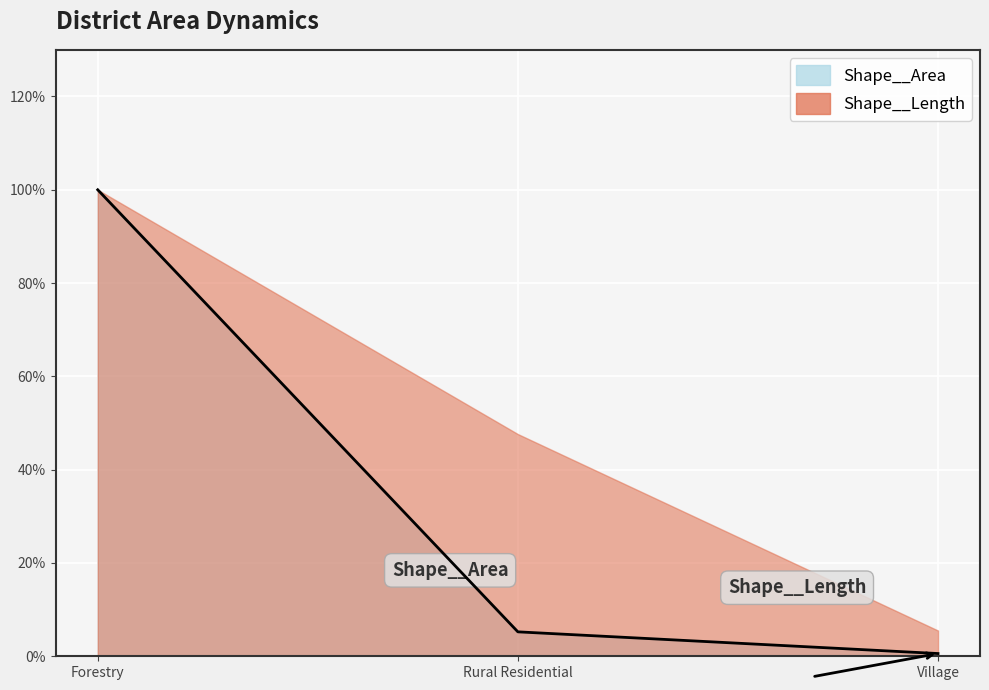

What is the difference between the maximum and second lowest values?

0.9